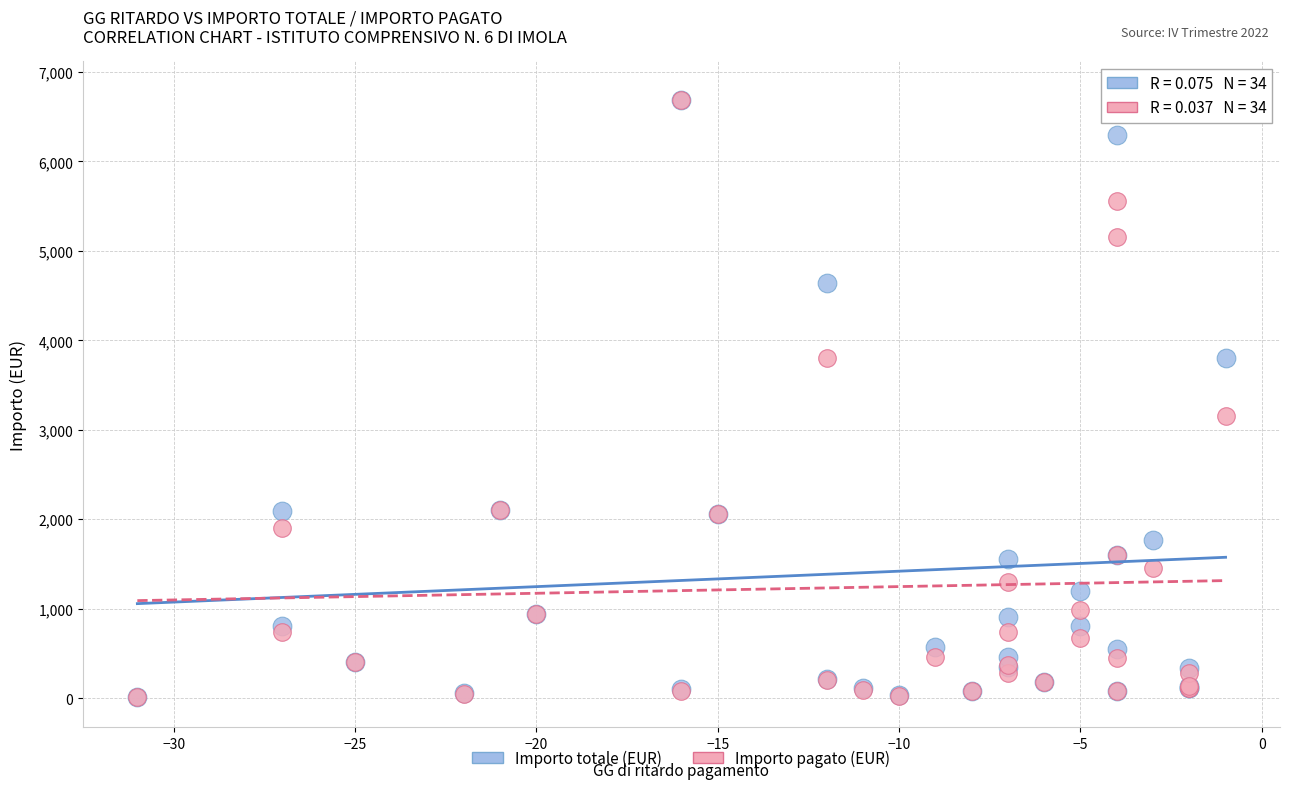

Across all series, what Y value is closest to 3399?

3151.1